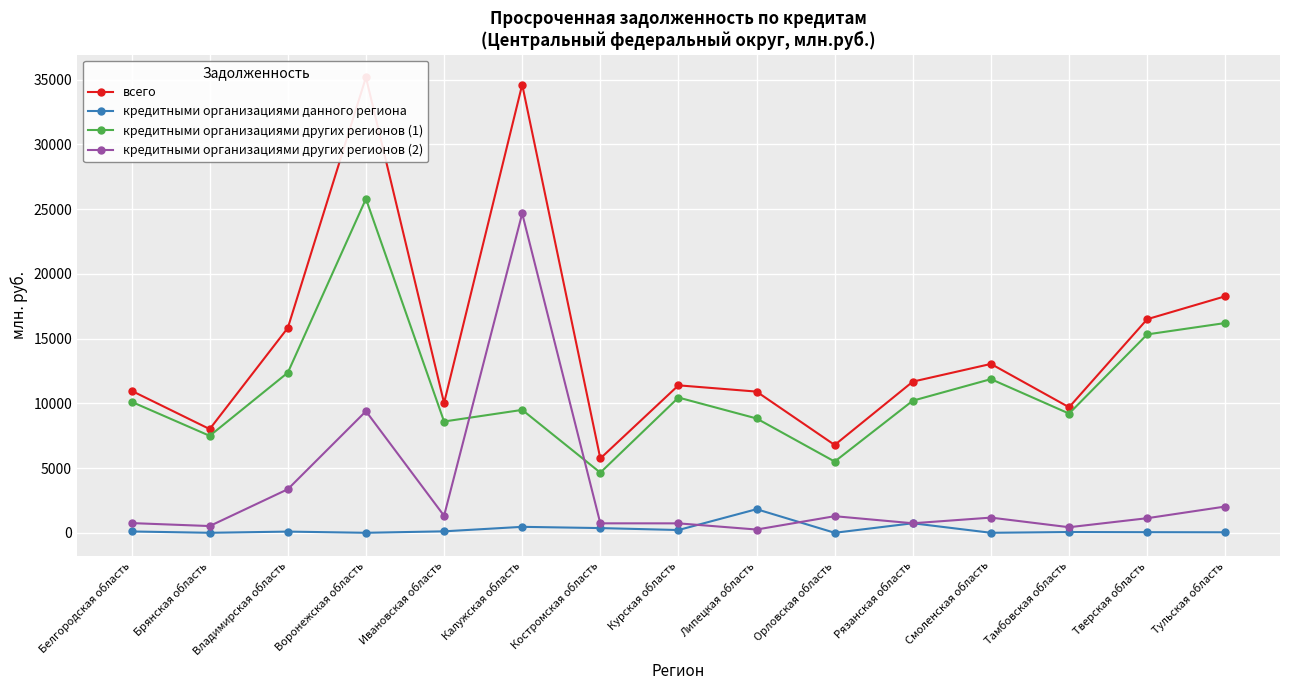

In кредитными организациями данного региона, how many points are lower than both neighbors (excluding endpoints)?

5